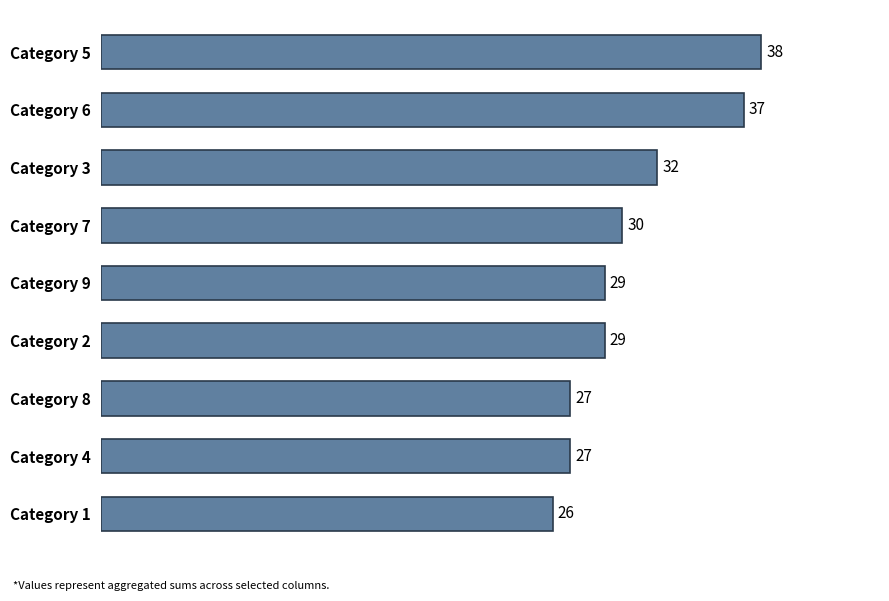

Is it true that the value at Category 5 is 17?

False